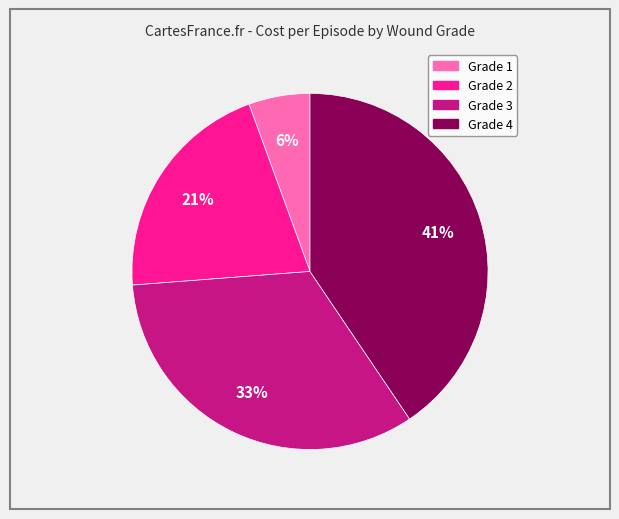

Between Grade 3 and Grade 1, which is larger?

Grade 3